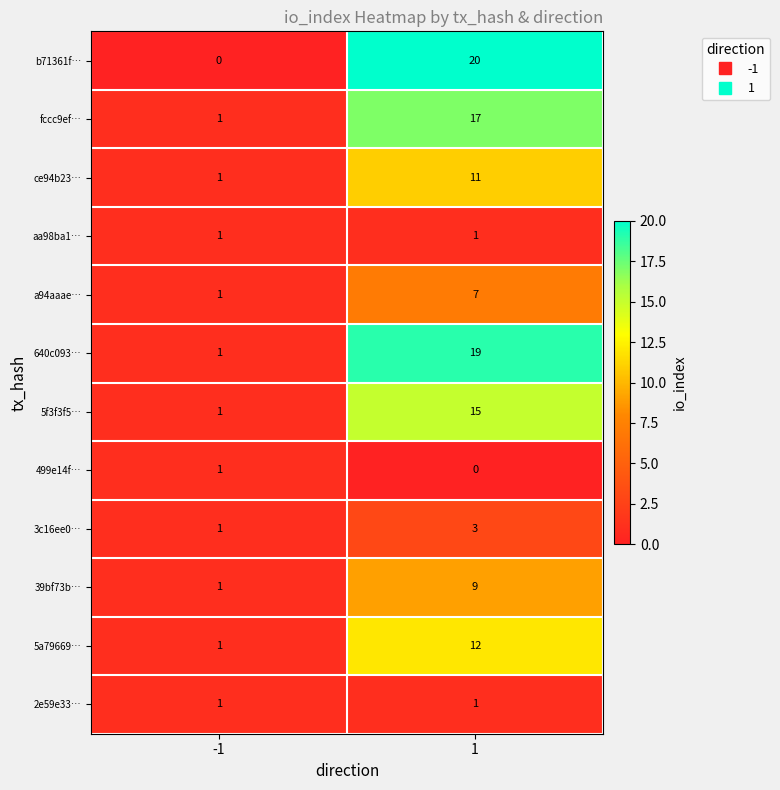

Is it true that a94aaae… equals 1 at -1?

True